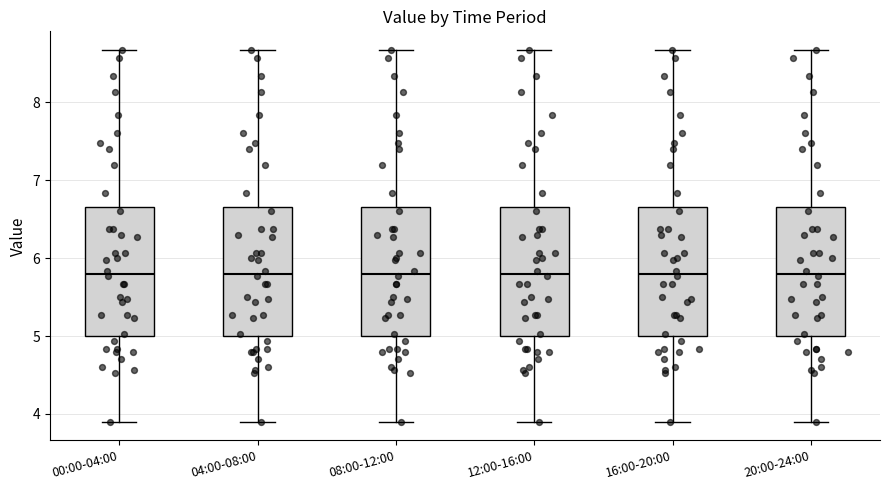

Reading left to right, transcribe this box plot: for each box, give where its median line is, the range the box spans, and where its two whiskers end, as read against the y-axis. The values are not printed on the chart, so give them approximately, as read against the axis.

00:00-04:00: median 5.8, box 5.0 to 6.7, whiskers 3.9 to 8.7
04:00-08:00: median 5.8, box 5.0 to 6.7, whiskers 3.9 to 8.7
08:00-12:00: median 5.8, box 5.0 to 6.7, whiskers 3.9 to 8.7
12:00-16:00: median 5.8, box 5.0 to 6.7, whiskers 3.9 to 8.7
16:00-20:00: median 5.8, box 5.0 to 6.7, whiskers 3.9 to 8.7
20:00-24:00: median 5.8, box 5.0 to 6.7, whiskers 3.9 to 8.7